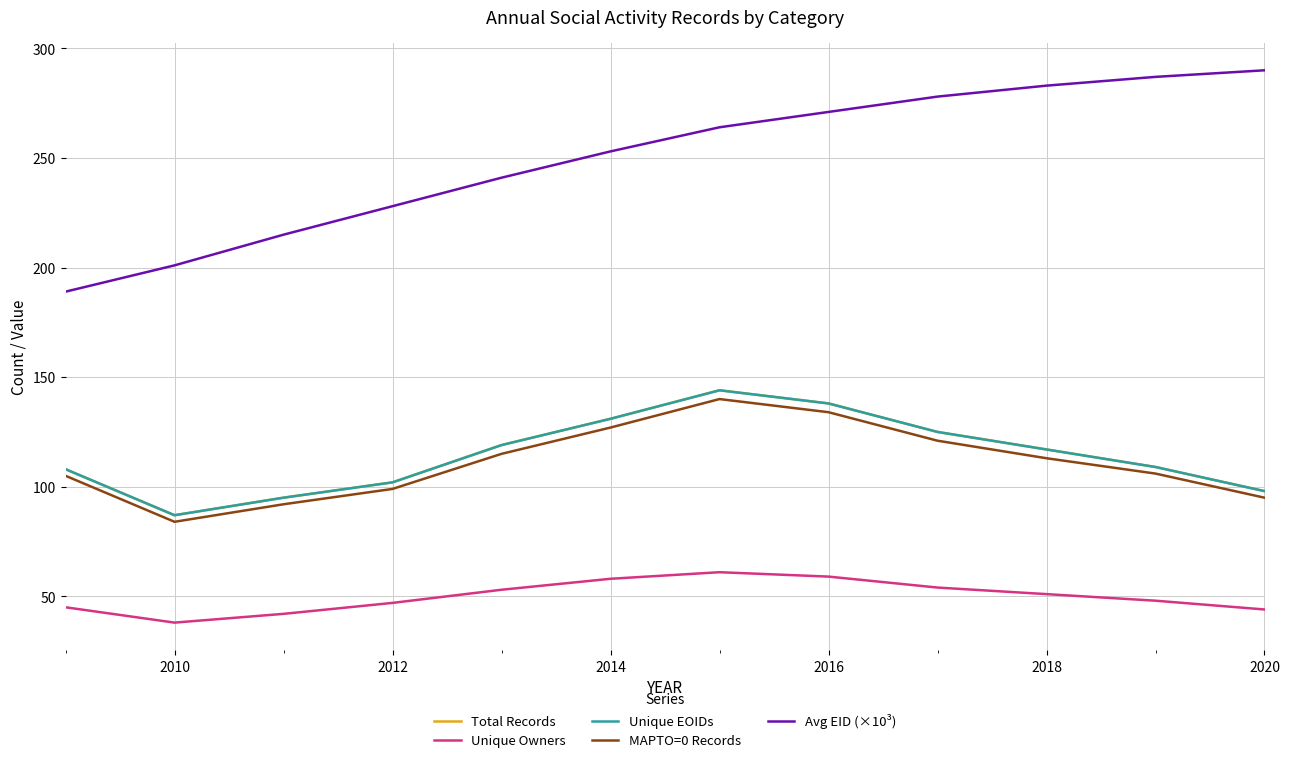

Which category has the lowest value across all series?

2010